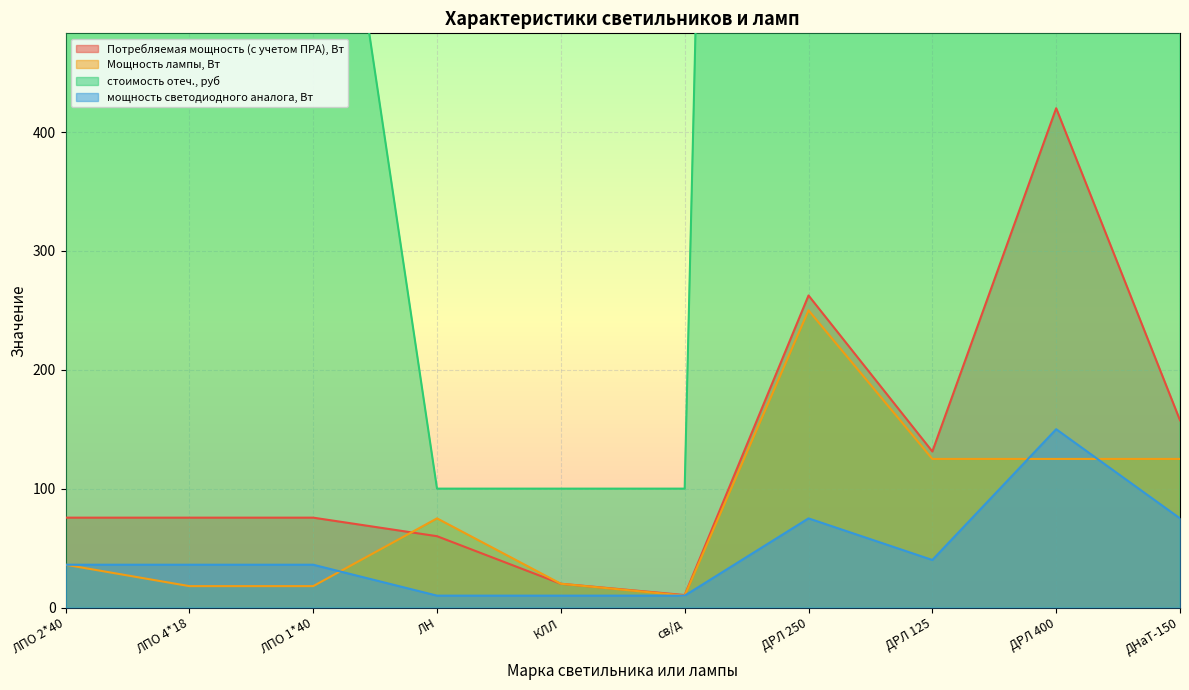

What is the value of the Потребляемая мощность (с учетом ПРА), Вт point at the 3rd from the left?

75.6